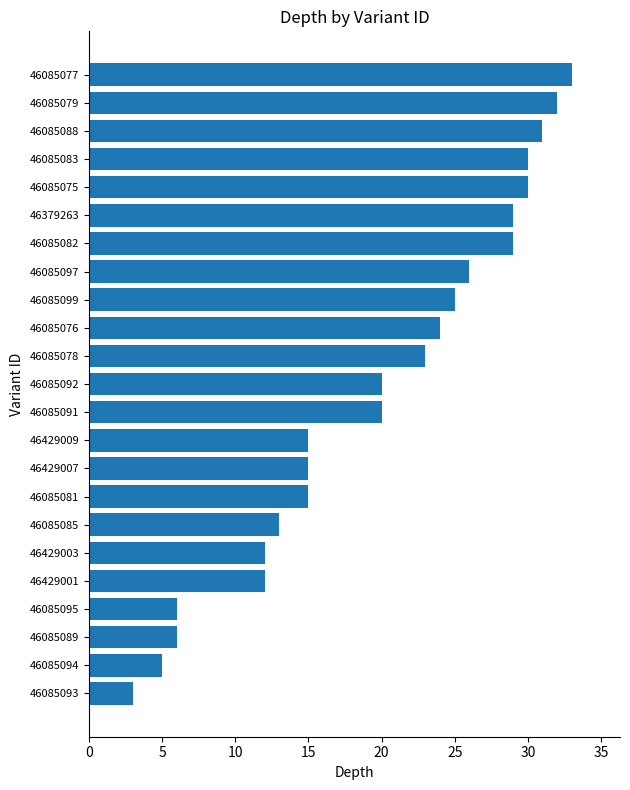

What is the difference between the maximum and minimum values?

30